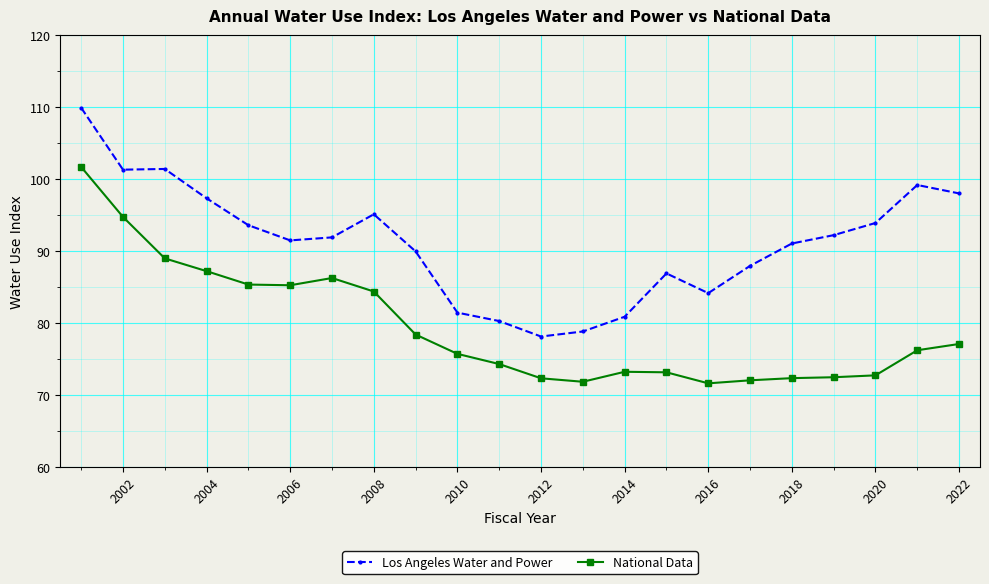

At how many categories does at least one series exceed 96?

6